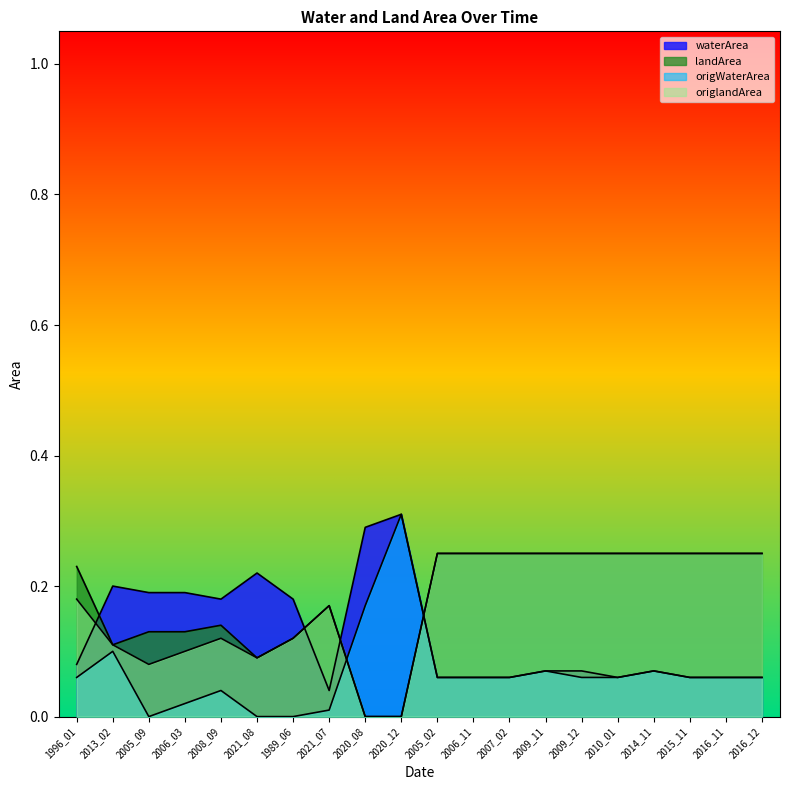

List the labels in order of waterArea value, largest first.

2020_12, 2020_08, 2021_08, 2013_02, 2005_09, 2006_03, 2008_09, 1989_06, 1996_01, 2009_11, 2009_12, 2014_11, 2005_02, 2006_11, 2007_02, 2010_01, 2015_11, 2016_11, 2016_12, 2021_07